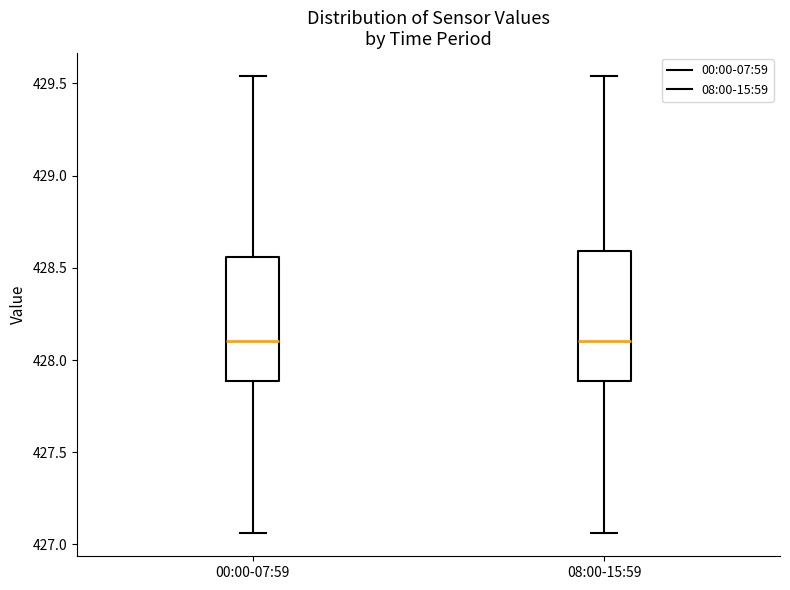

Reading left to right, transcribe this box plot: for each box, give where its median line is, the range the box spans, and where its two whiskers end, as read against the y-axis. The values are not printed on the chart, so give them approximately, as read against the axis.

00:00-07:59: median 428.10, box 427.90 to 428.55, whiskers 427.05 to 429.55
08:00-15:59: median 428.10, box 427.90 to 428.60, whiskers 427.05 to 429.55